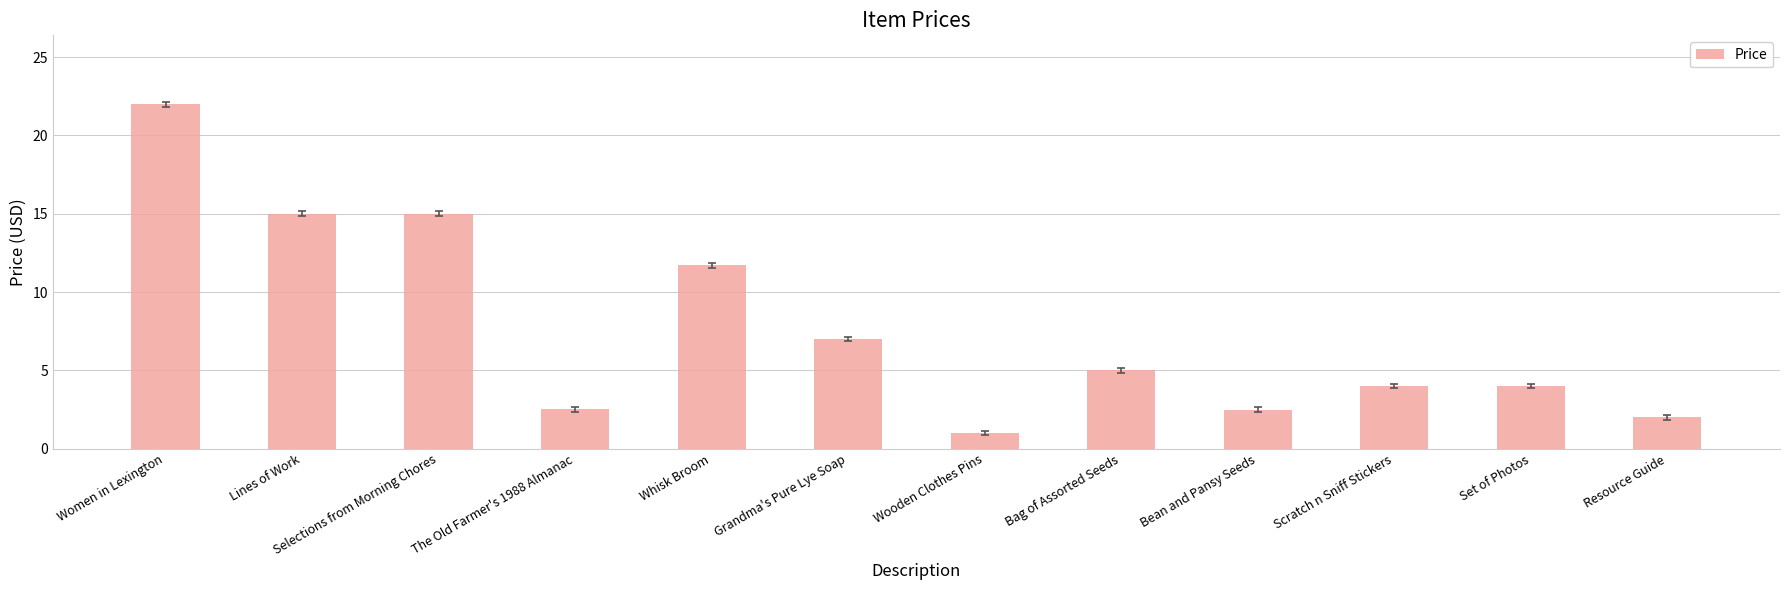

What is the smallest value displayed?

1.0